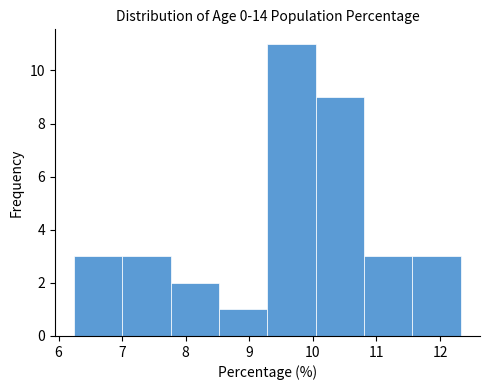

Reading left to right, transcribe this chart: for each bar, give the range it covers on the x-axis and its height. Neither the bar edges nor the heights are printed on the chart, so give them approximately, as read against the axes.

6.2 to 7.0: 3
7.0 to 7.8: 3
7.8 to 8.5: 2
8.5 to 9.3: 1
9.3 to 10.0: 11
10.0 to 10.8: 9
10.8 to 11.6: 3
11.6 to 12.3: 3